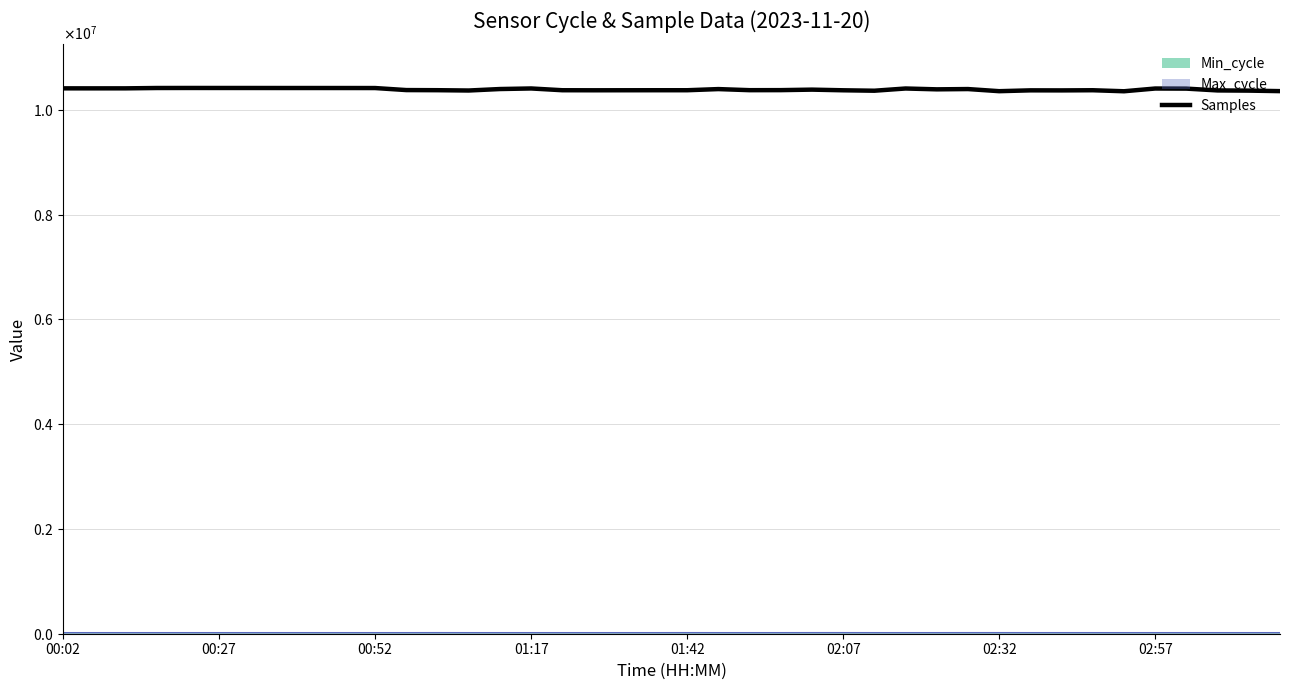

How many lines are shown in the chart?

1